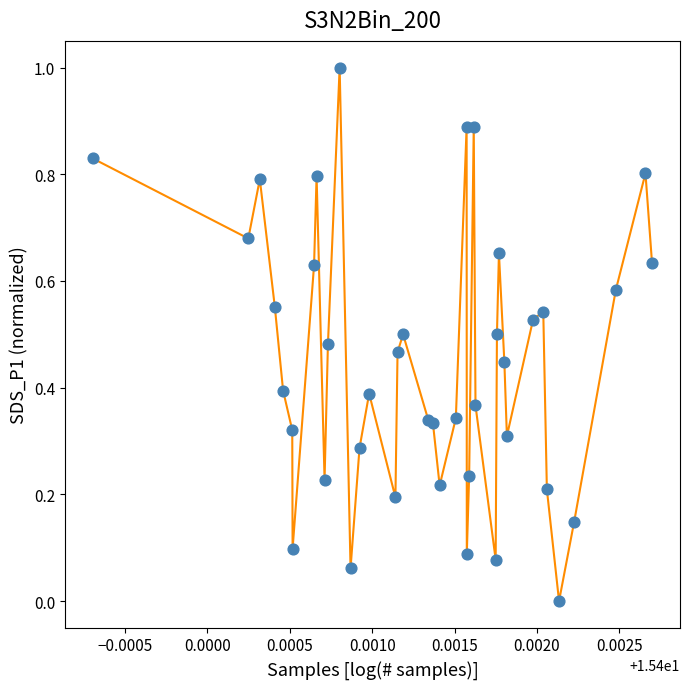

What is the maximum value shown in the chart?

1.0